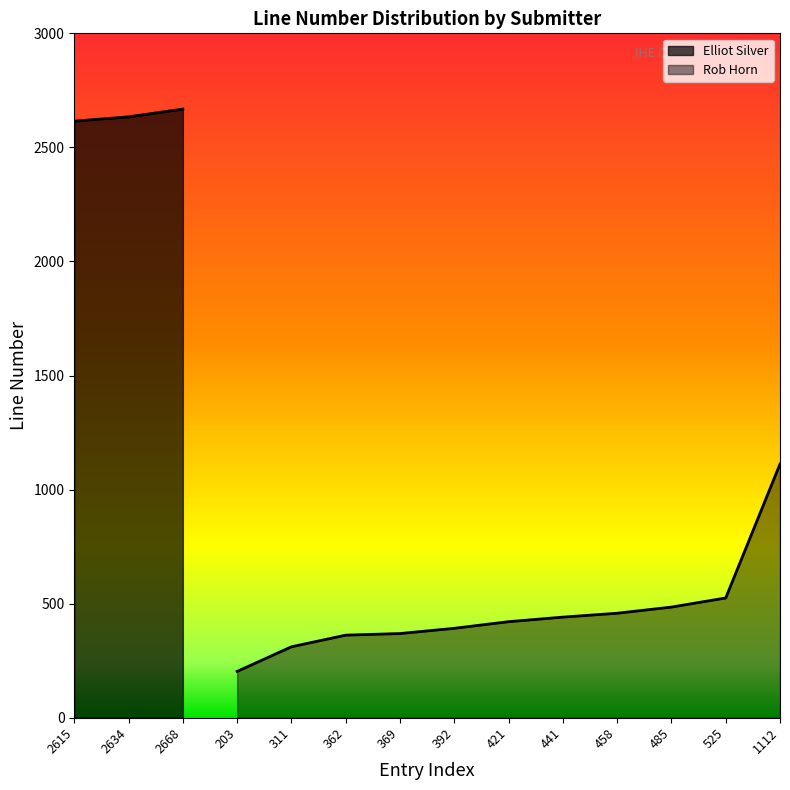

List the labels in order of value, smallest first.

203, 311, 362, 369, 392, 421, 441, 458, 485, 525, 1112, 2615, 2634, 2668